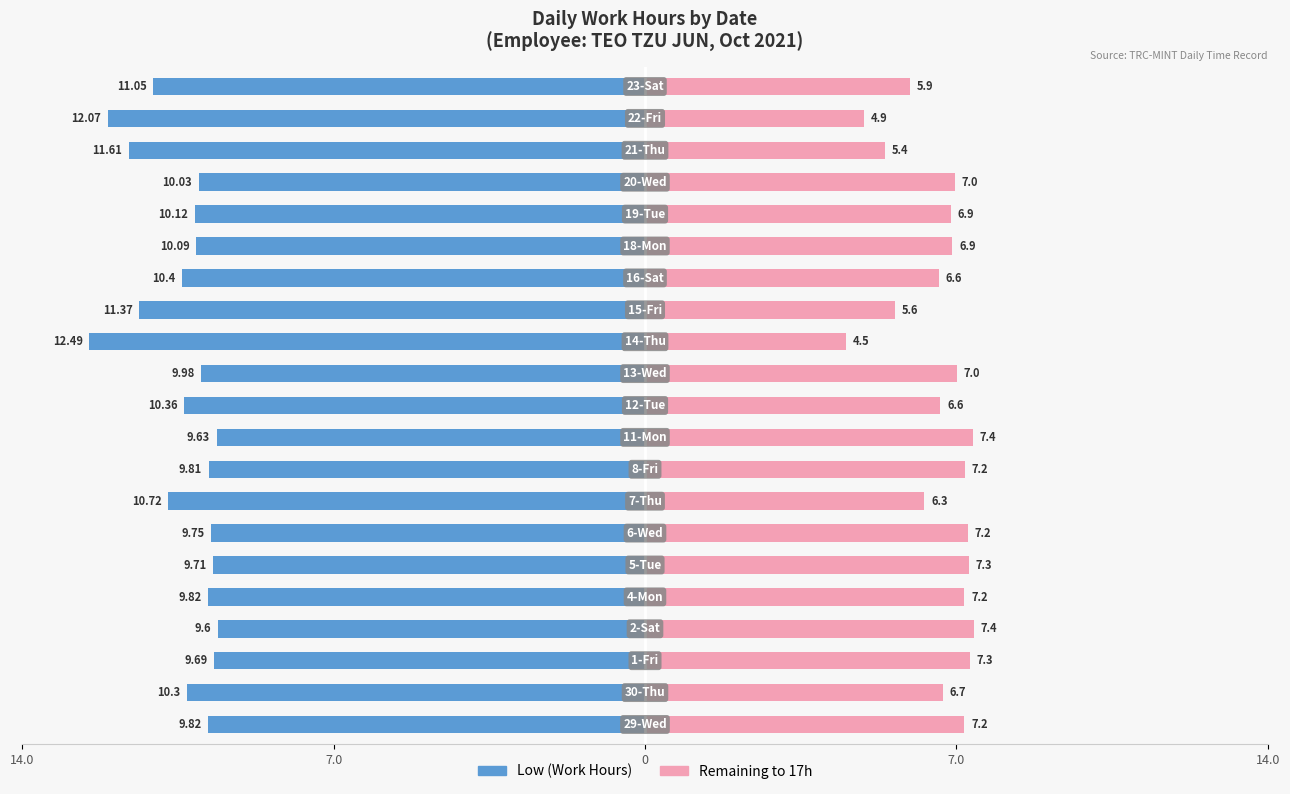

What is the difference between the maximum and minimum values in the Low (Work Hours) series?

2.9